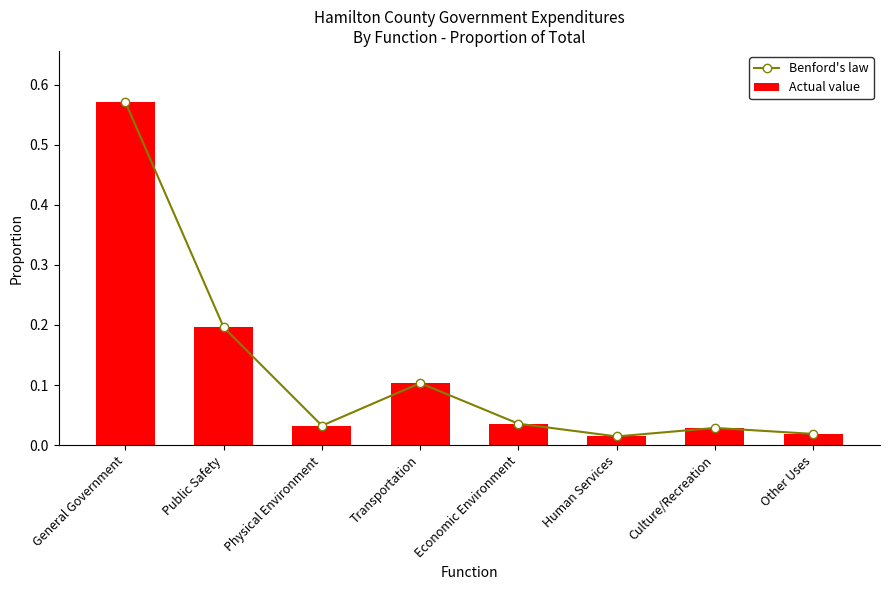

The value of Actual value at General Government is 0.9. True or false?

False